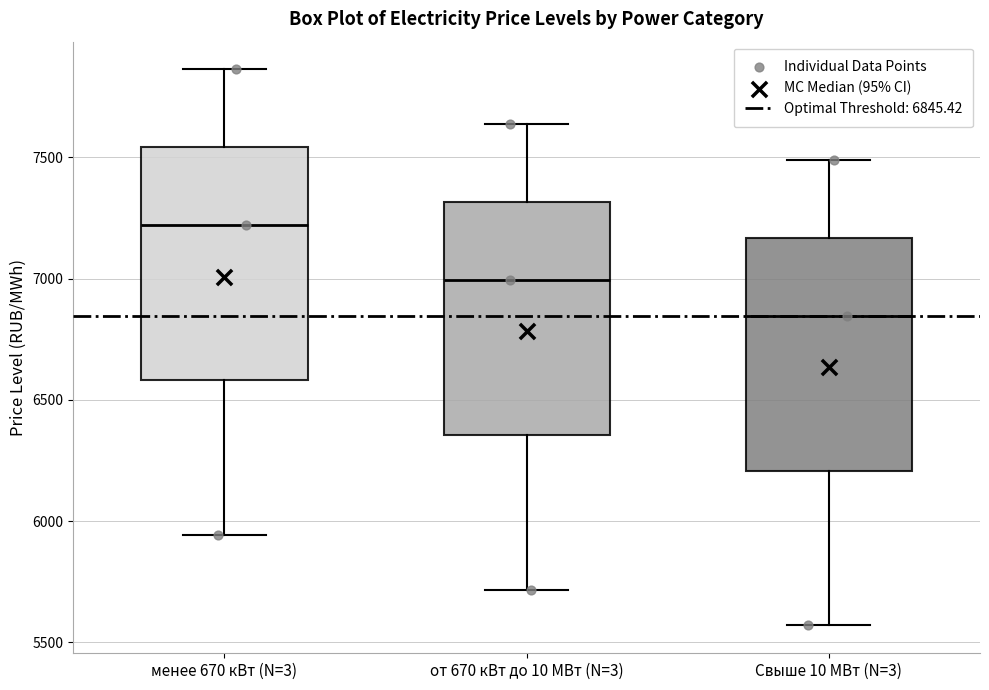

Which box's median line is the highest?

менее 670 кВт (N=3)